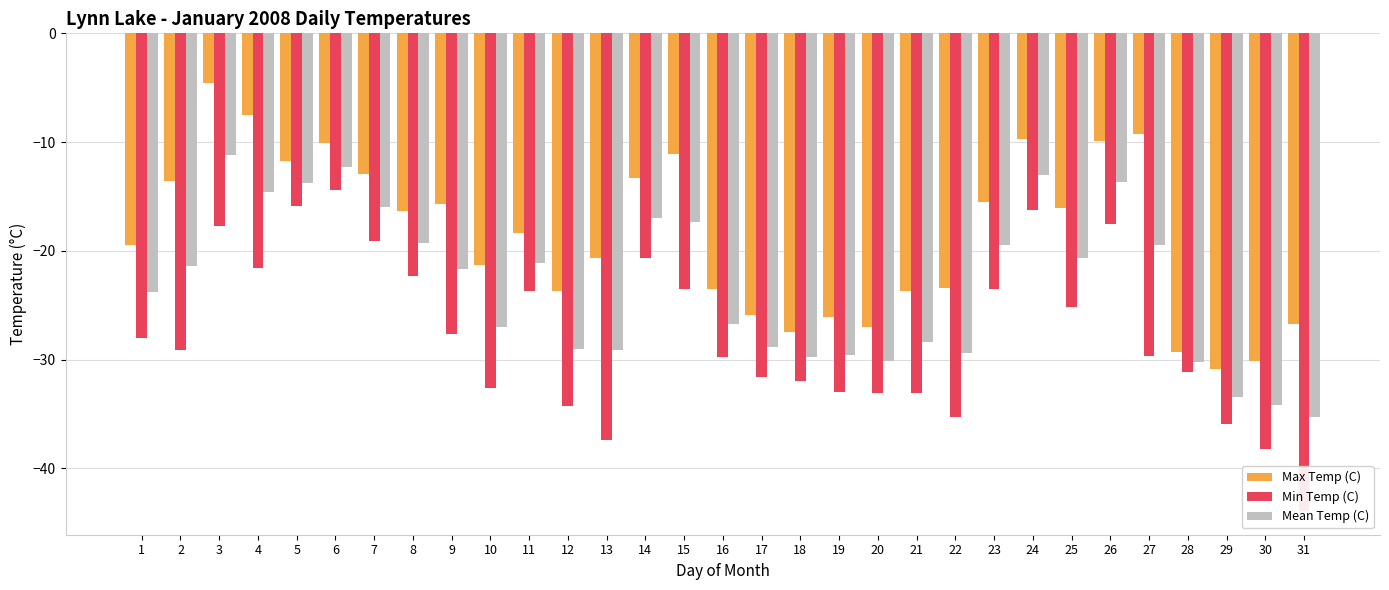

At which category is the sum across all series the highest?

3